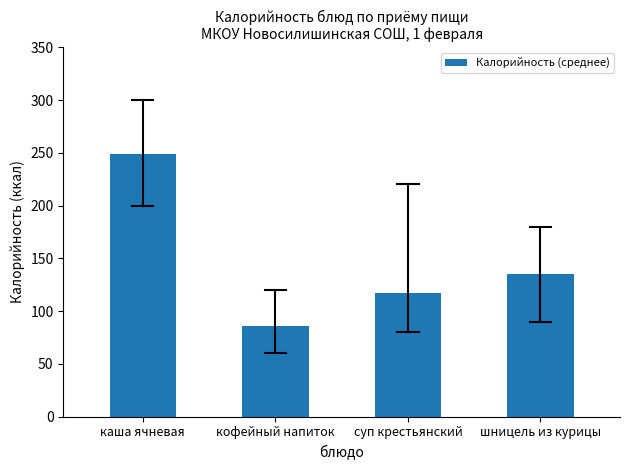

List the labels in order of value, largest first.

каша ячневая, шницель из курицы, суп крестьянский, кофейный напиток